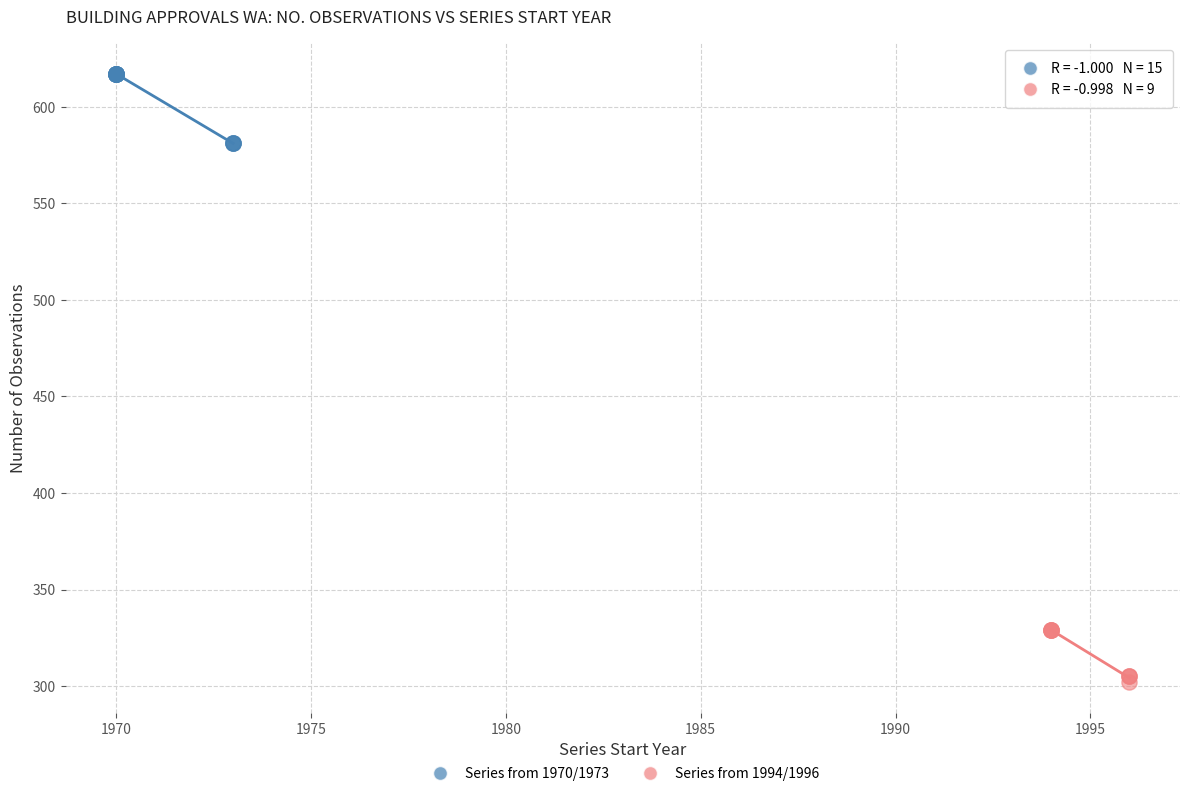

Which series contains the highest Y value?

Series from 1970/1973